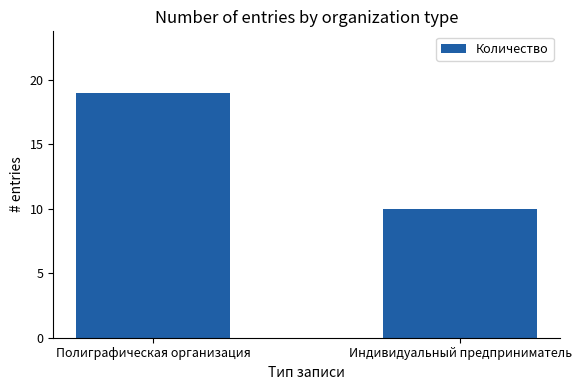

Reading right to left, extract all data points from this chart.

10	19